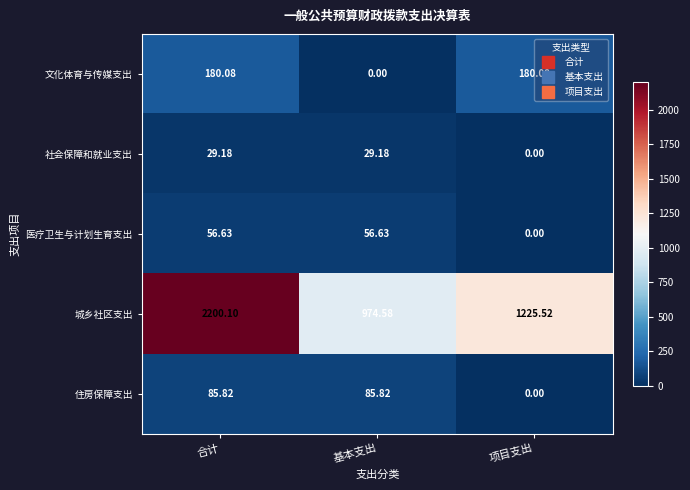

Between 合计 and 项目支出, which series saw the biggest shift?

城乡社区支出